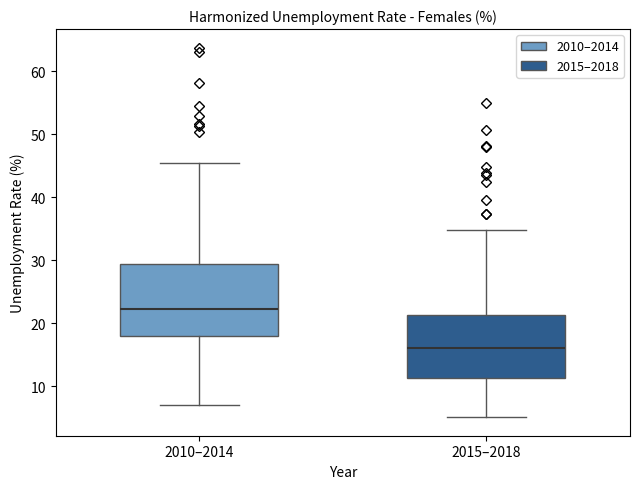

Reading left to right, transcribe this box plot: for each box, give where its median line is, the range the box spans, and where its two whiskers end, as read against the y-axis. The values are not printed on the chart, so give them approximately, as read against the axis.

2010–2014: median 22, box 18 to 29, whiskers 7 to 45
2015–2018: median 16, box 11 to 21, whiskers 5 to 35